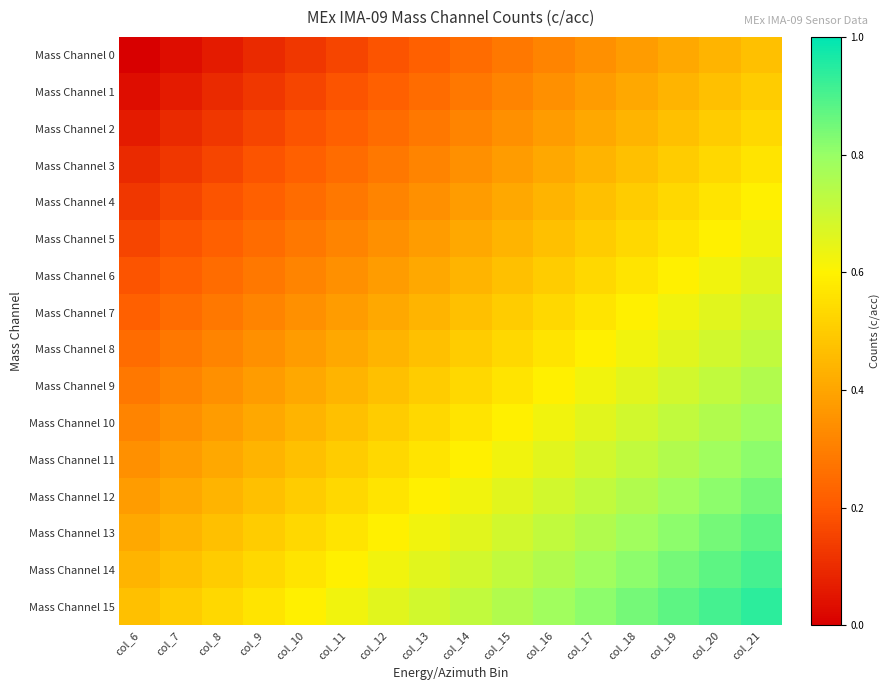

What is the difference between the highest and lowest values at col_20?

0.5